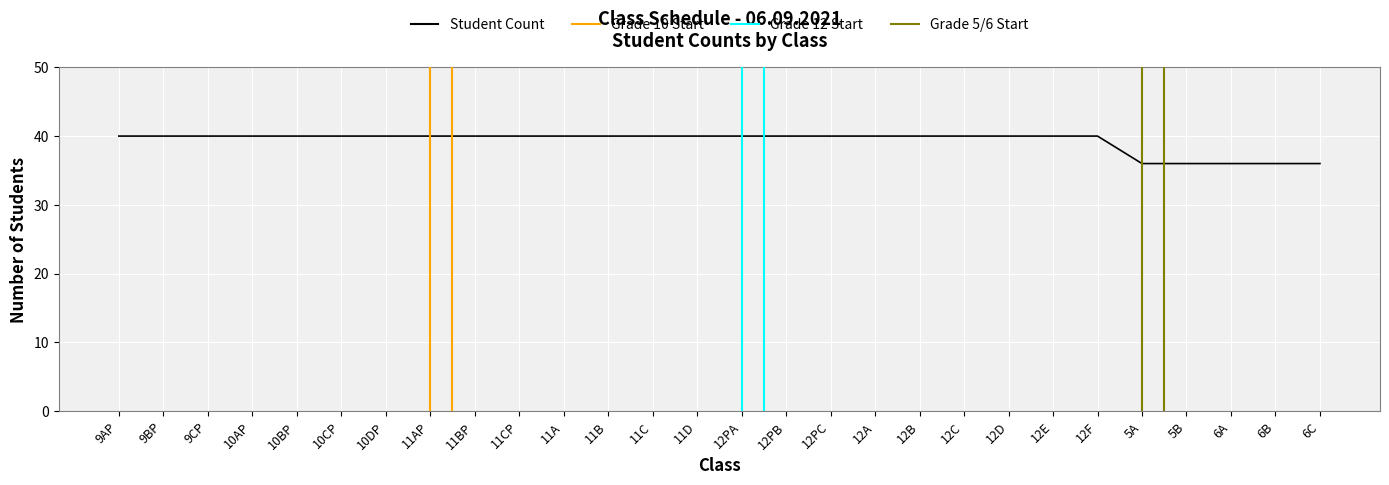

What is the minimum value shown in the chart?

36